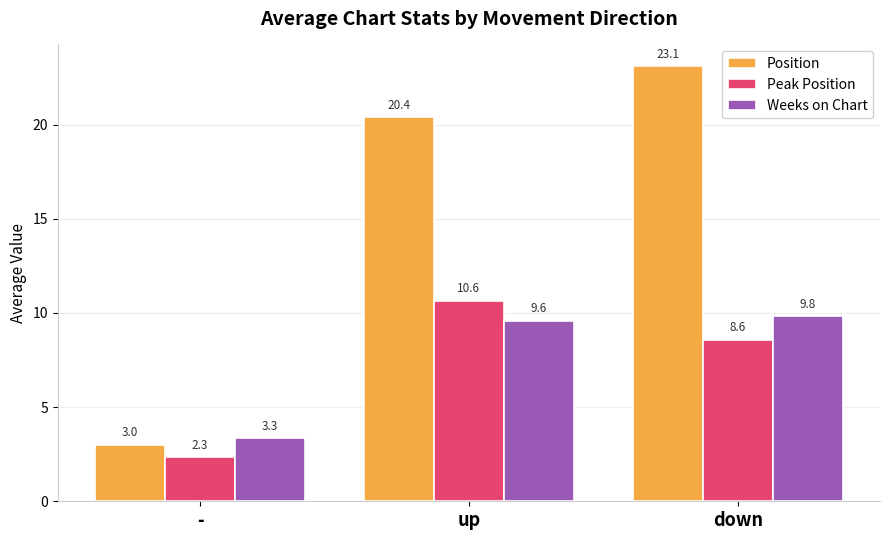

List the series in order of their peak value, lowest first.

Weeks on Chart, Peak Position, Position